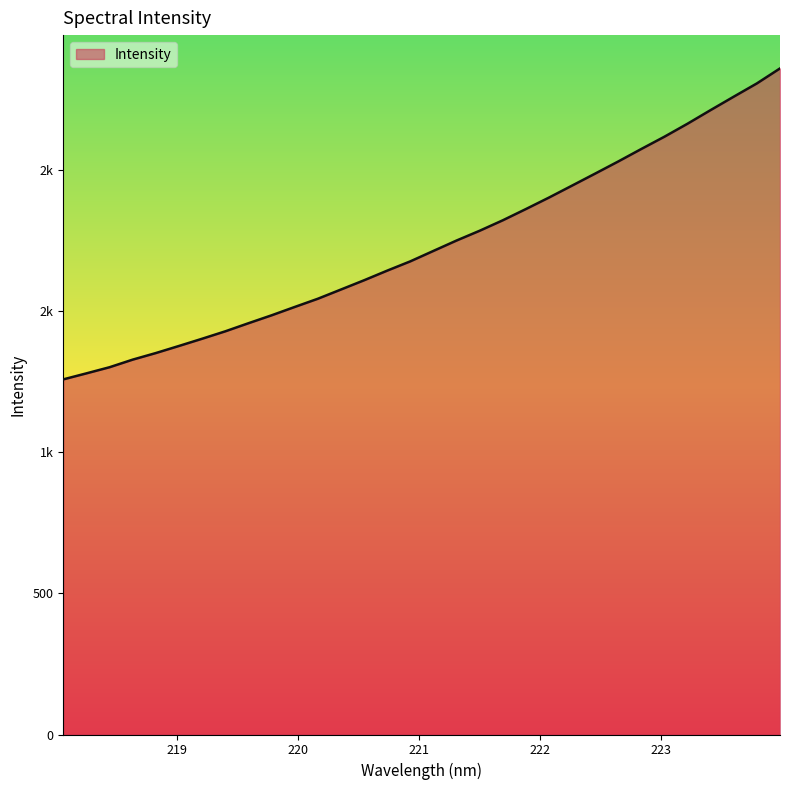

What is the average value?

1734.1